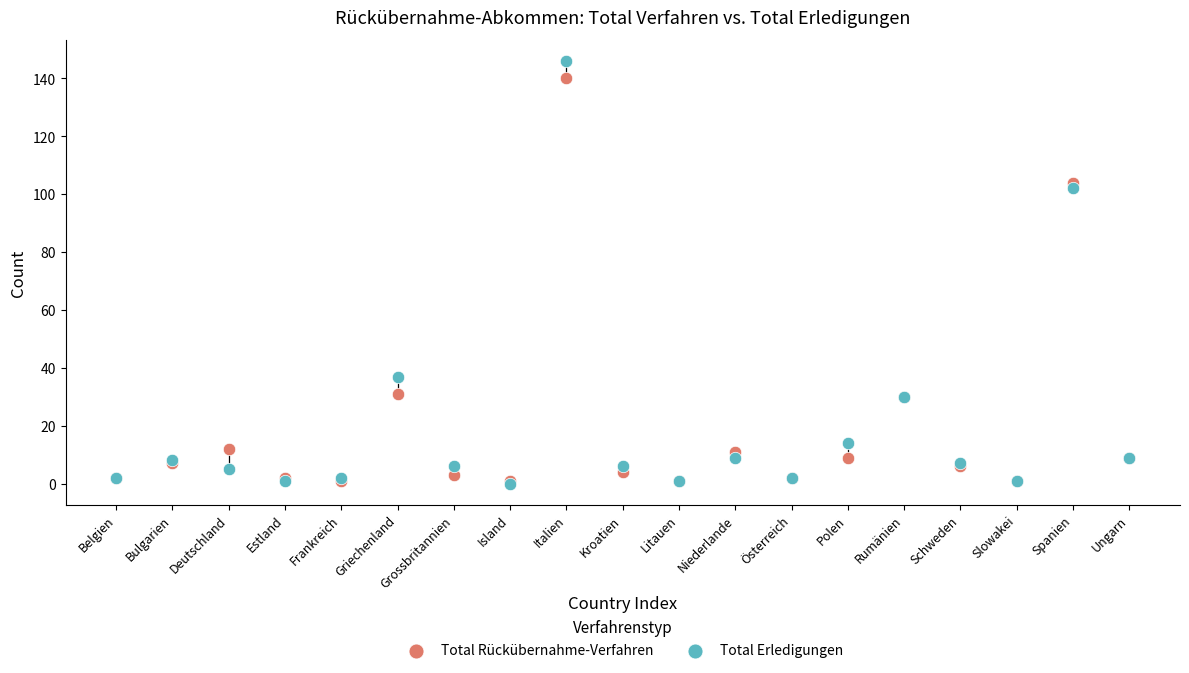

Across all series, what Y value is closest to 73?

102